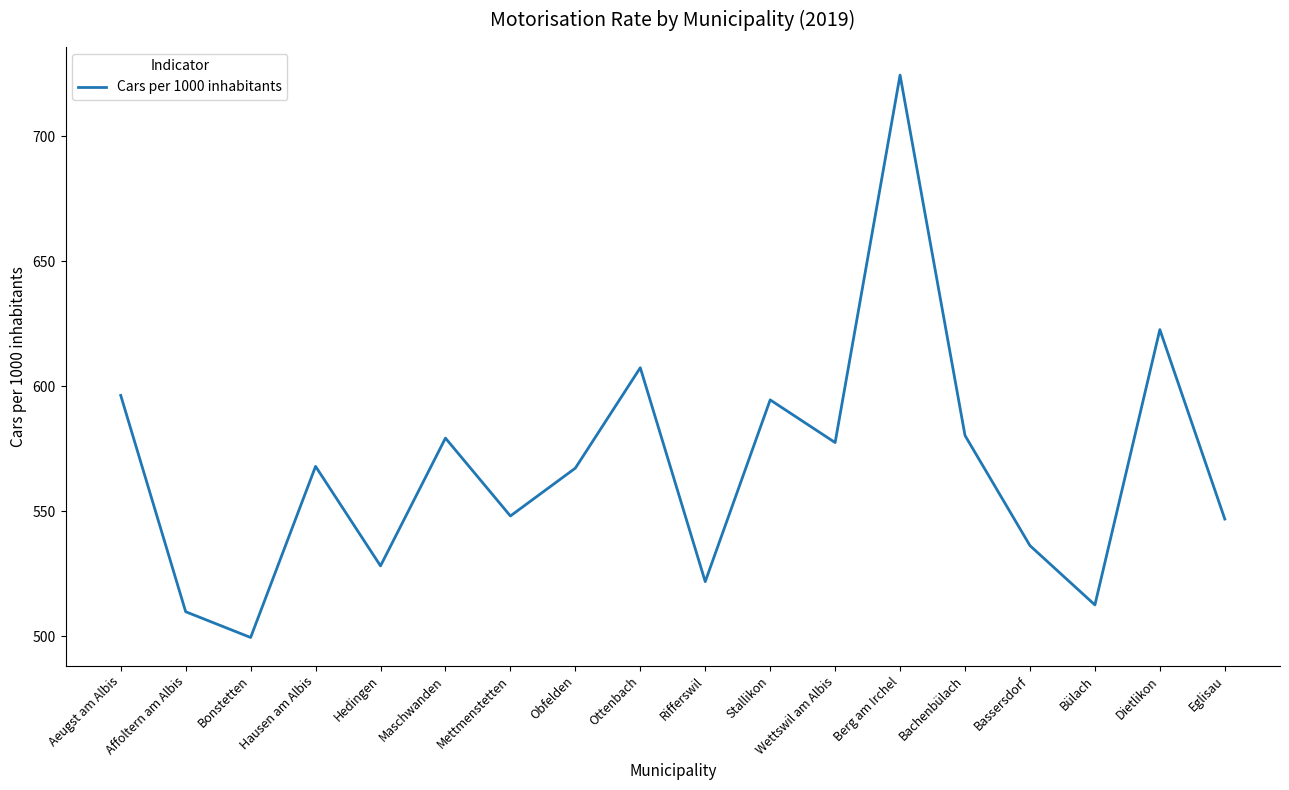

What is the difference between the second highest and minimum values?

123.2